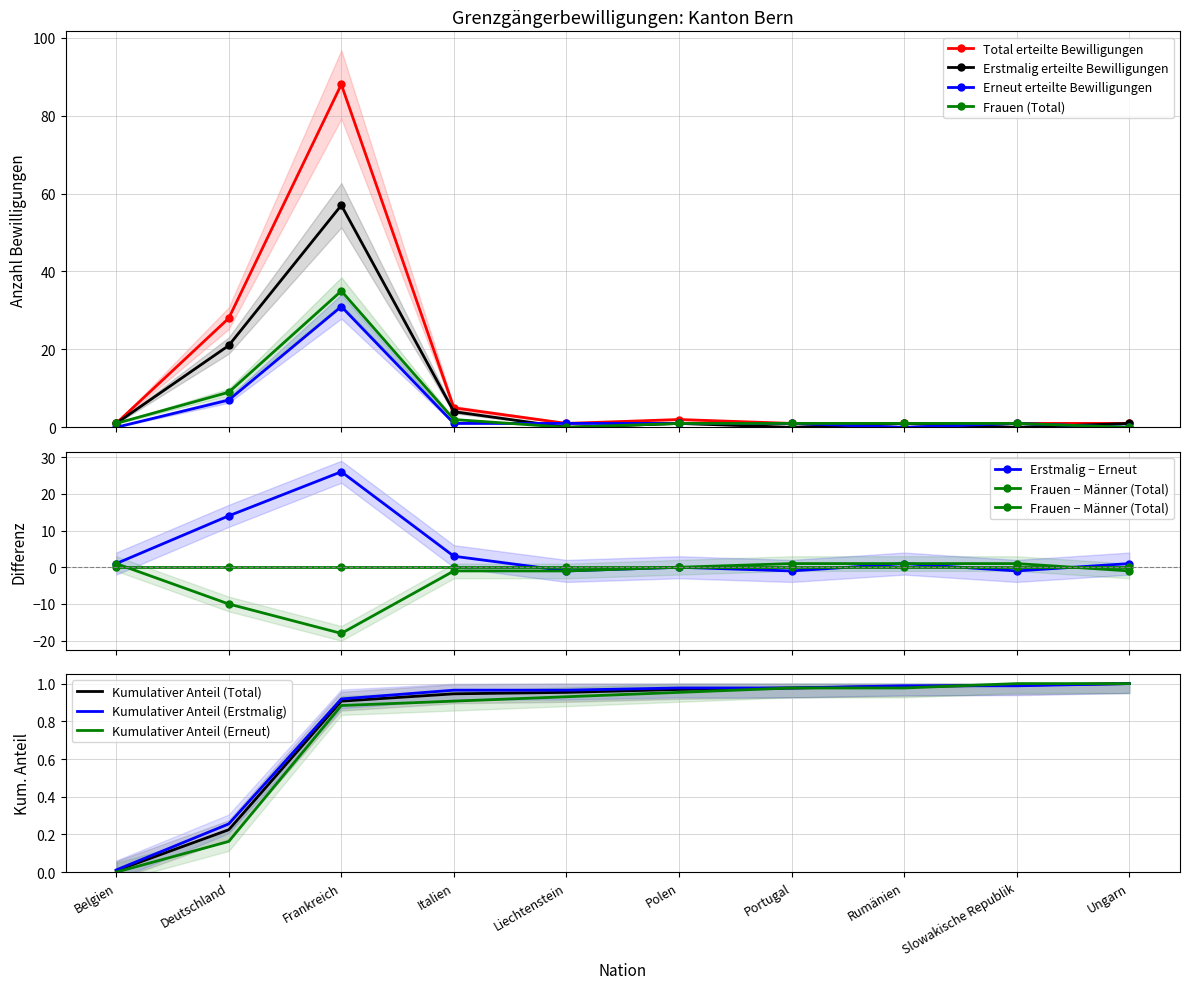

Rank the categories by Frauen (Total) value from lowest to highest.

Liechtenstein, Ungarn, Belgien, Polen, Portugal, Rumänien, Slowakische Republik, Italien, Deutschland, Frankreich